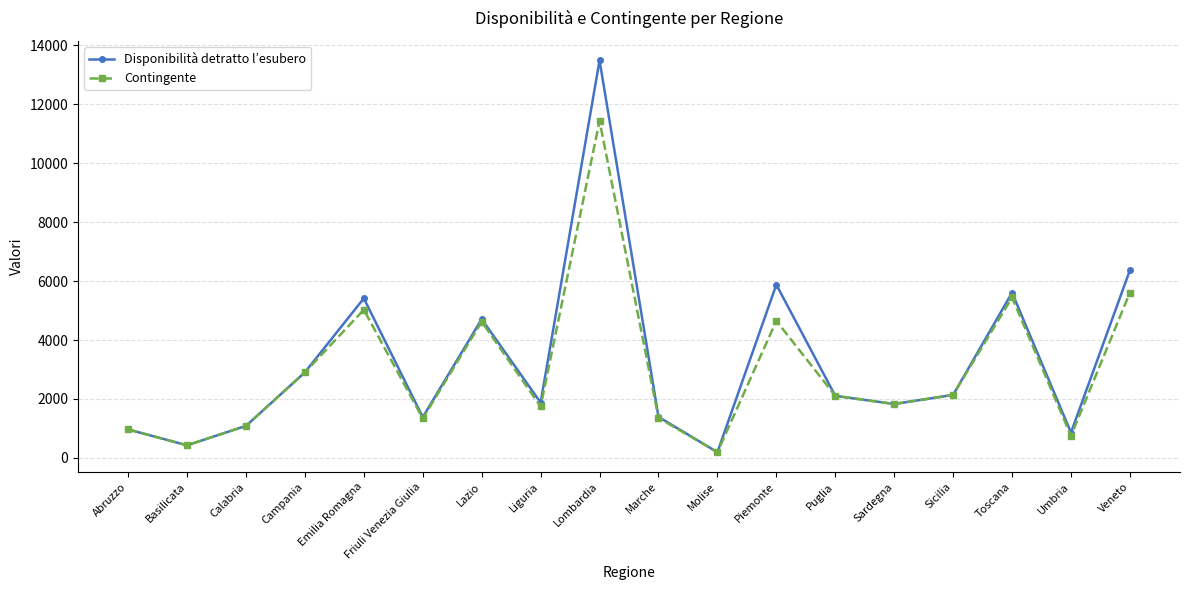

List the series in order of their overall mean, highest first.

Disponibilità detratto l’esubero, Contingente